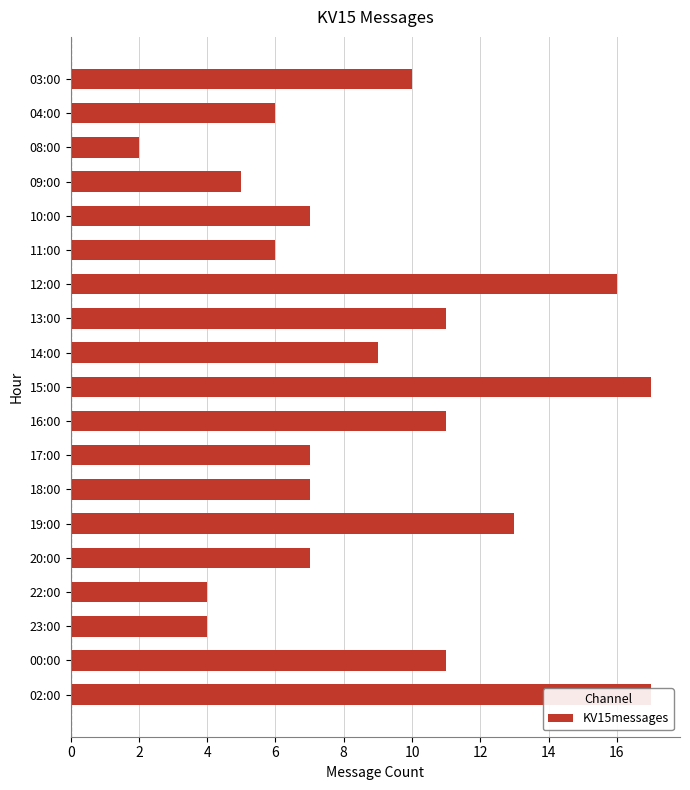

What is the value of the 5th bar from the left?

7